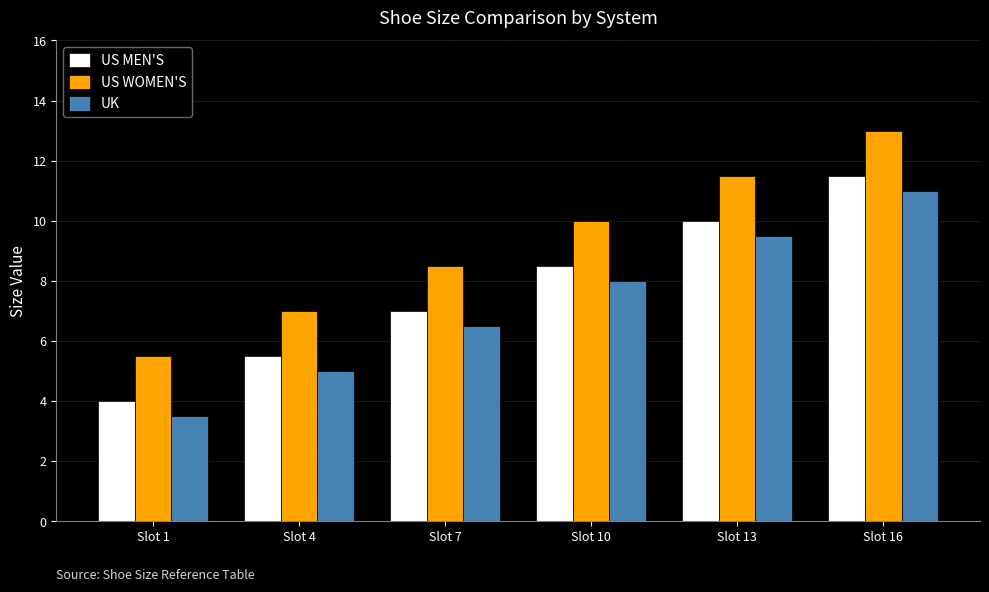

What is the sum of the US WOMEN'S values at Slot 7 and Slot 10?

18.5